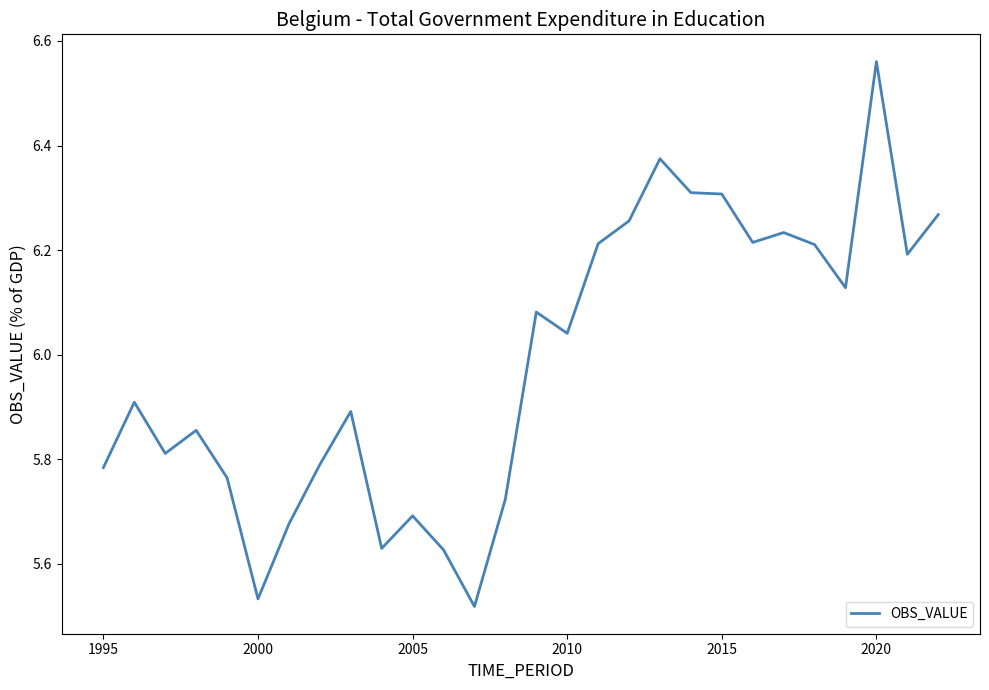

What is the difference between the maximum and minimum values?

1.0